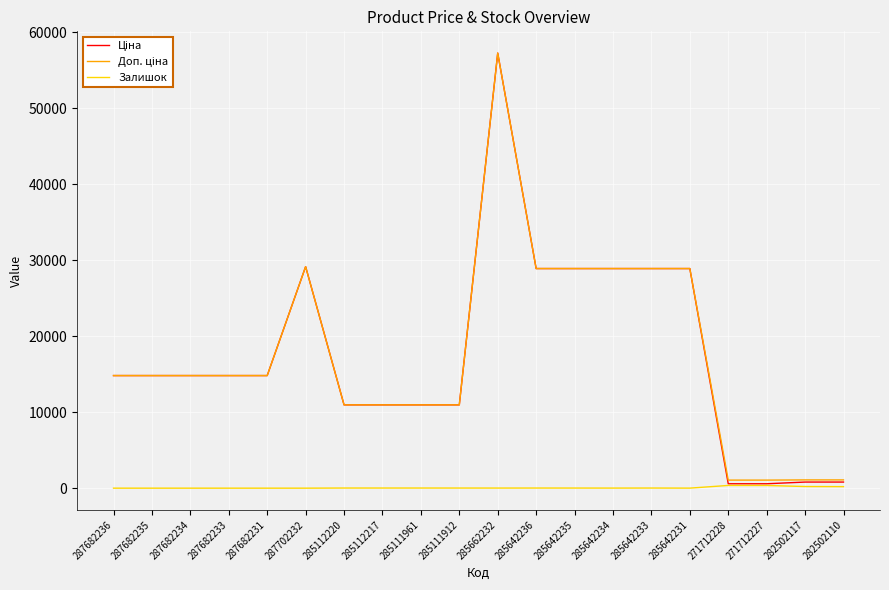

What is the total value across all series at 287682234?

29635.2